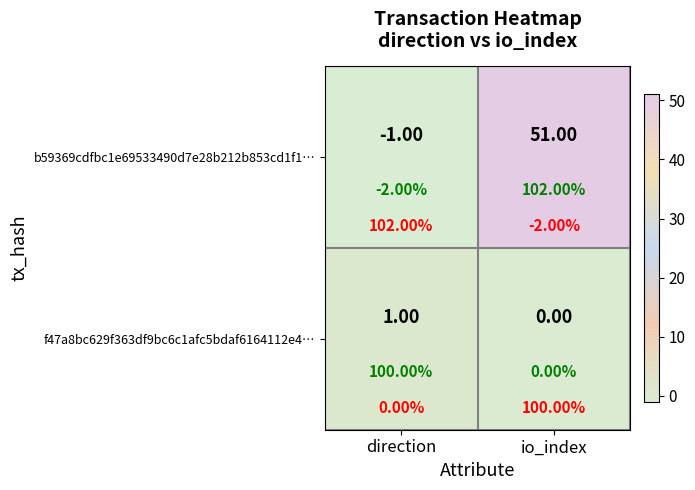

Rank the categories by b59369cdfbc1e69533490d7e28b212b853cd1f1… value from highest to lowest.

io_index, direction